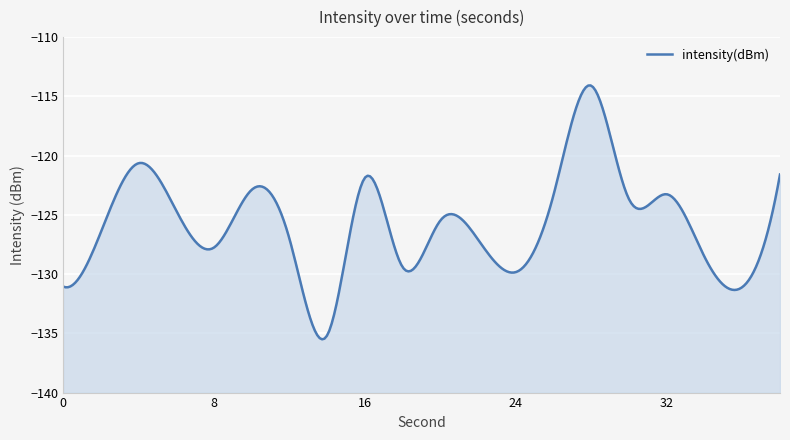

Read the value at 34.

-128.5